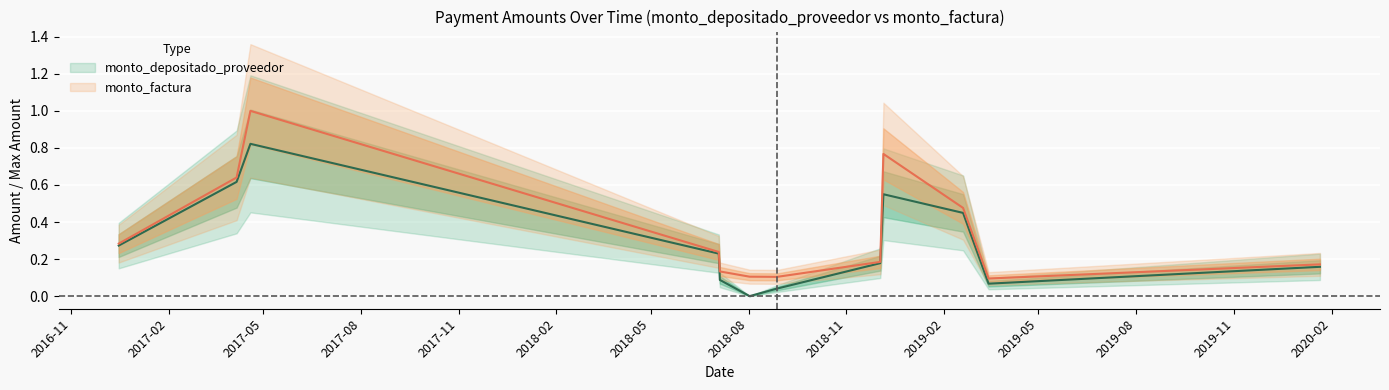

How many interior local valleys does the monto_factura series have?

2